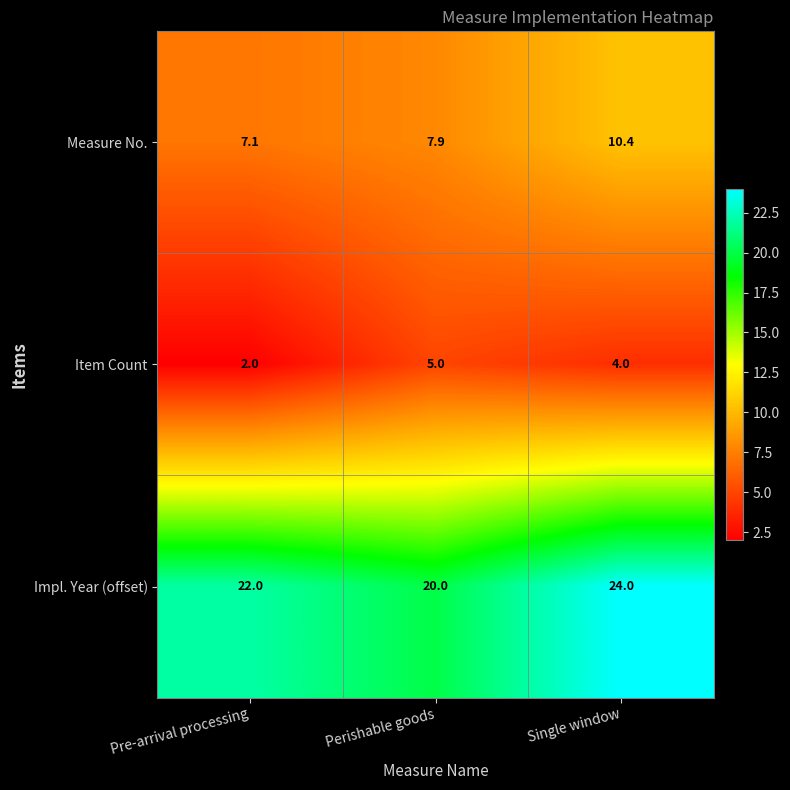

What is the average value of the Measure No. series?

8.5